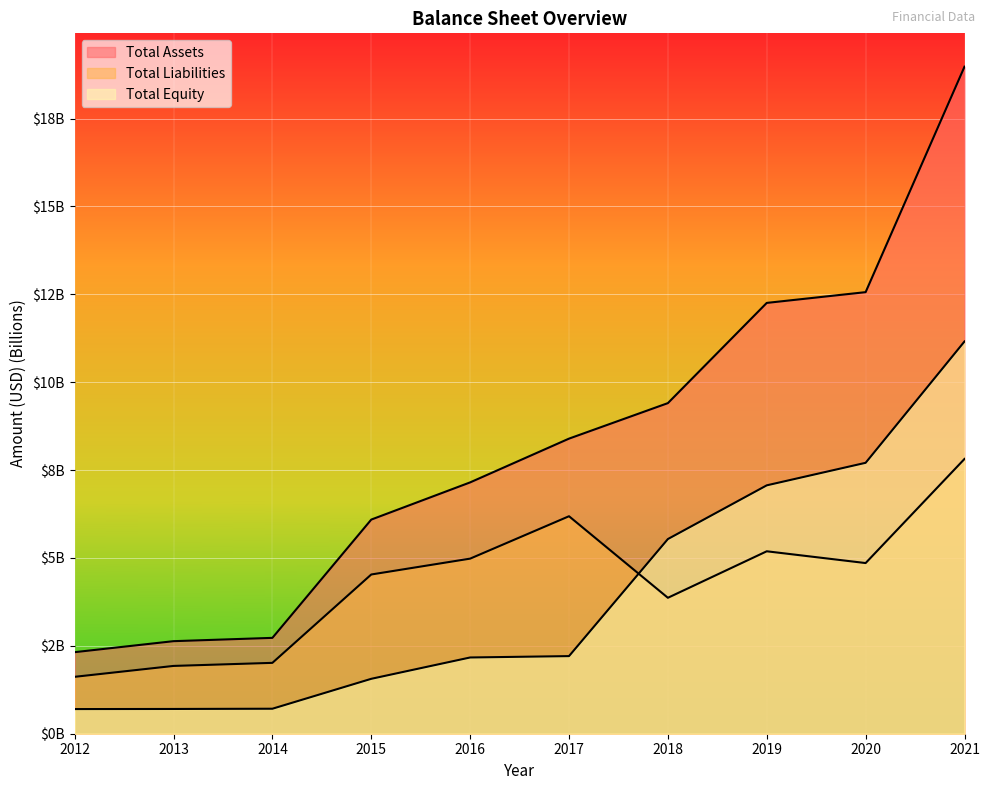

Where does the Total Equity series first go above 2?

2016